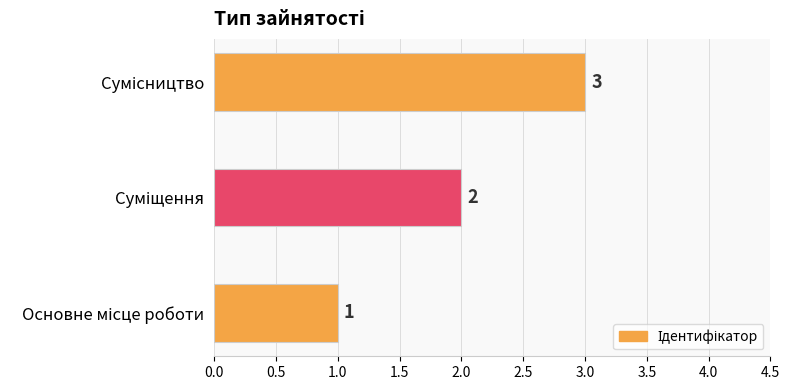

What is the maximum value shown in the chart?

3